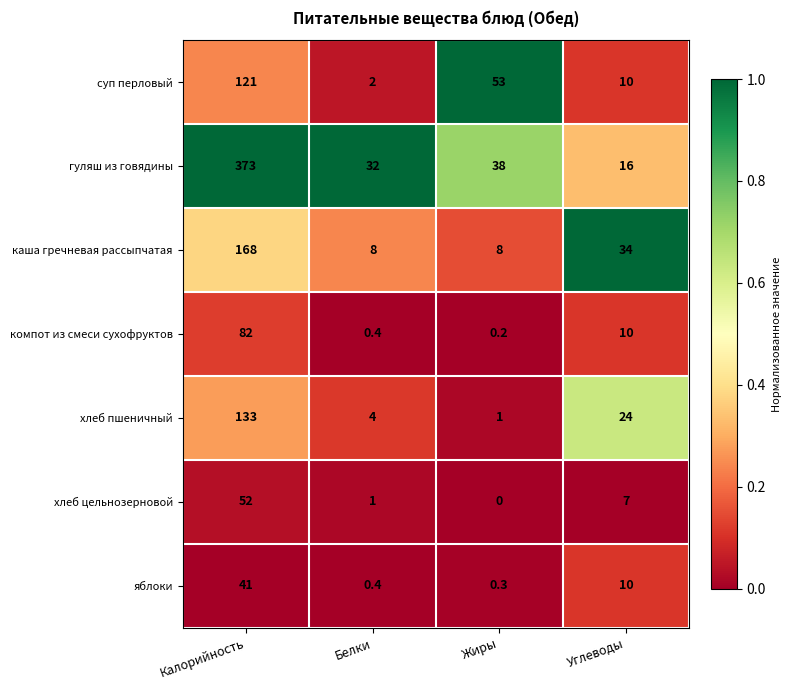

How many distinct data groups are displayed?

7